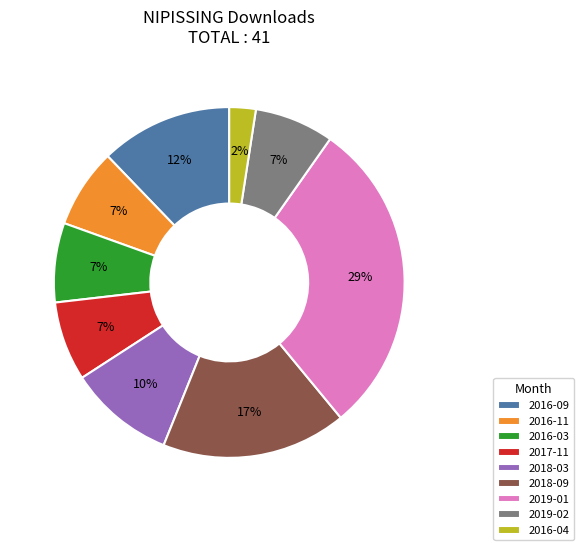

True or false: 2018-03 accounts for 1% of the total.

False